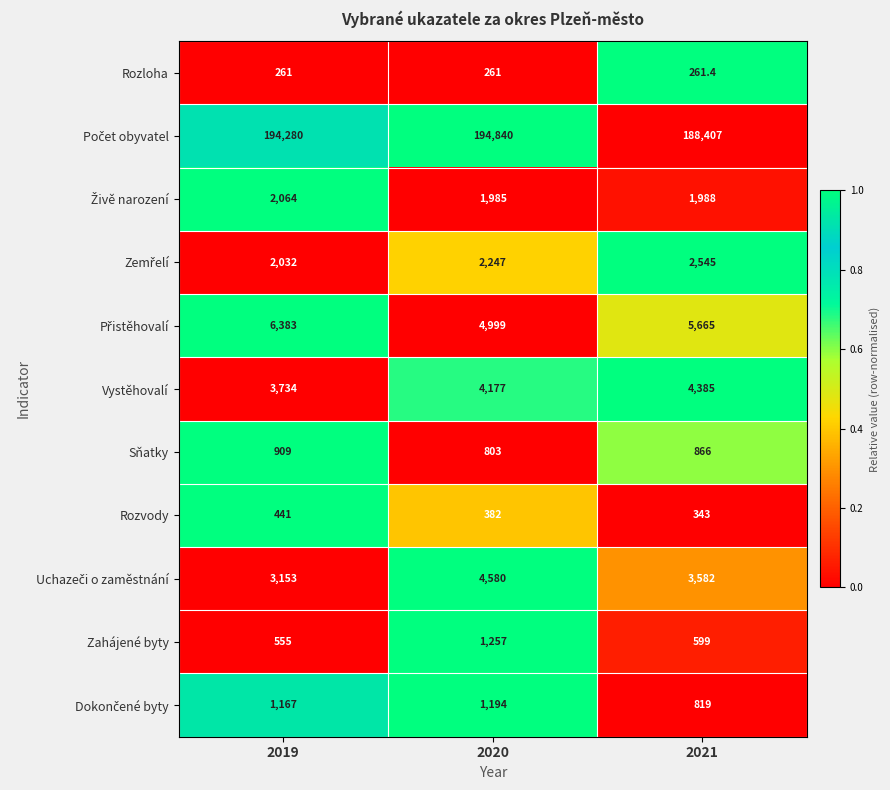

What is the greatest value displayed?

194840.0